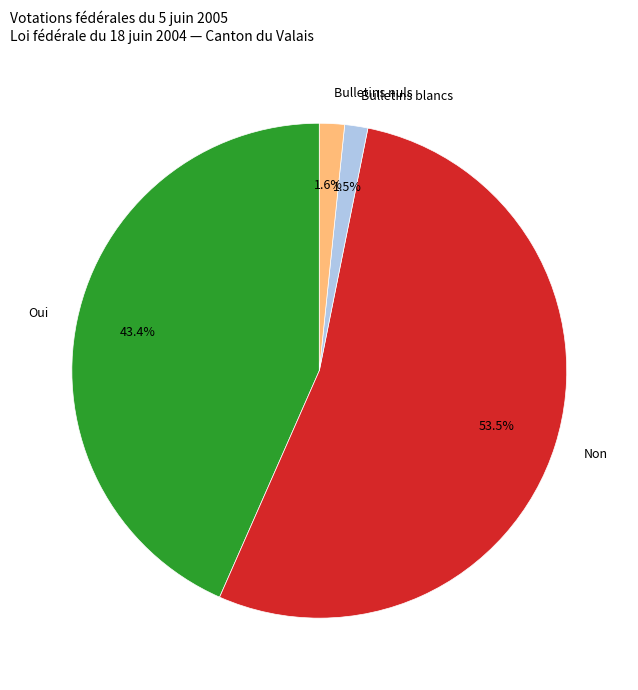

To the nearest percent, what percentage of the pie is Oui?

43%